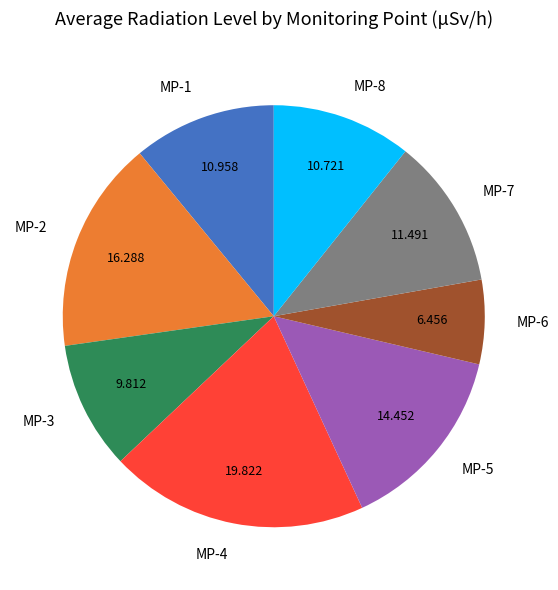

How many segments does this pie chart have?

8